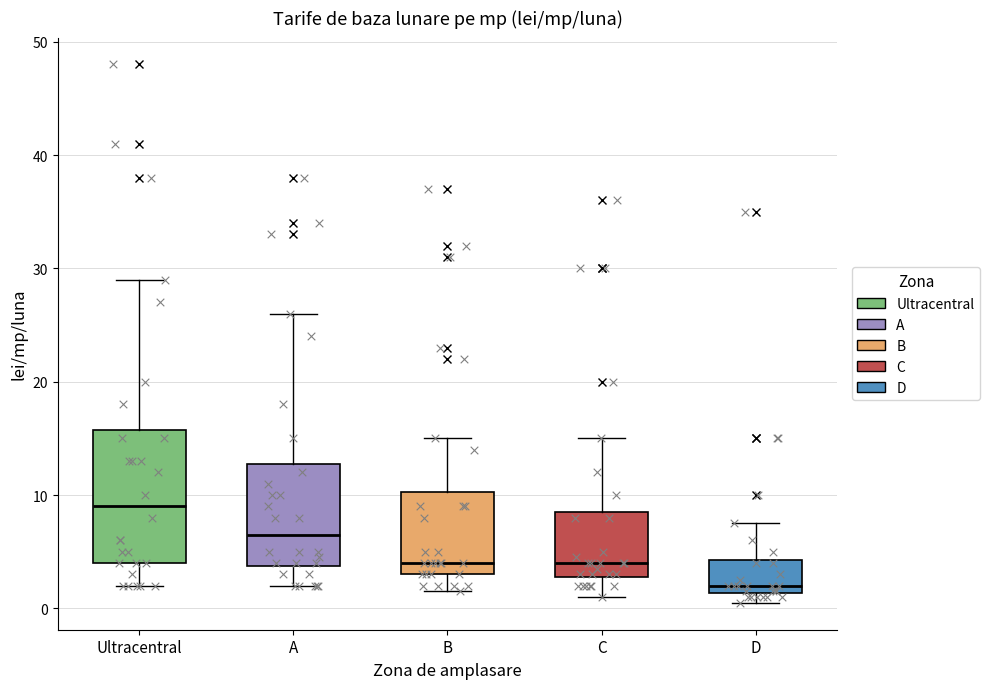

Reading left to right, read every box against the y-axis: the position of its median line, the range the box covers, and the ends of its whiskers. The values are not printed on the chart, so give them approximately, as read against the axis.

Ultracentral: median 9, box 4 to 16, whiskers 2 to 29
A: median 7, box 4 to 13, whiskers 2 to 26
B: median 4, box 3 to 10, whiskers 2 to 15
C: median 4, box 3 to 9, whiskers 1 to 15
D: median 2, box 1 to 4, whiskers 1 (just below the box's lower edge) to 8